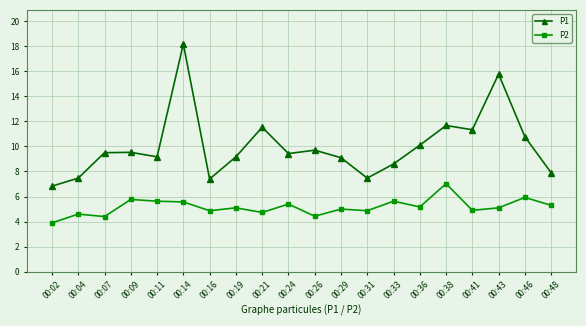

Between 00:07 and 00:31, which series saw the biggest shift?

P1